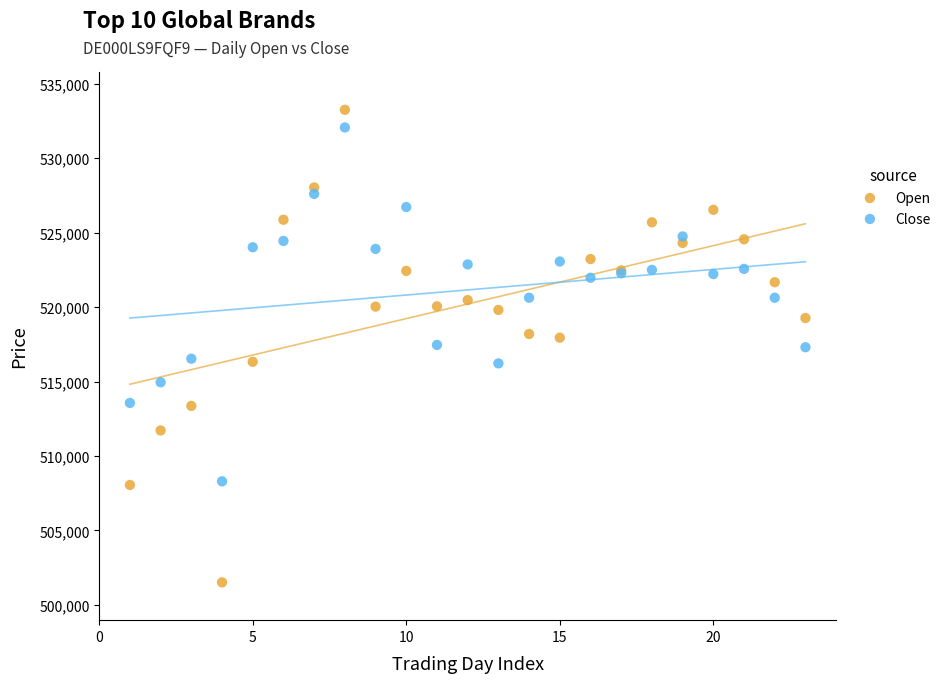

Which series reaches the minimum Y coordinate?

Open